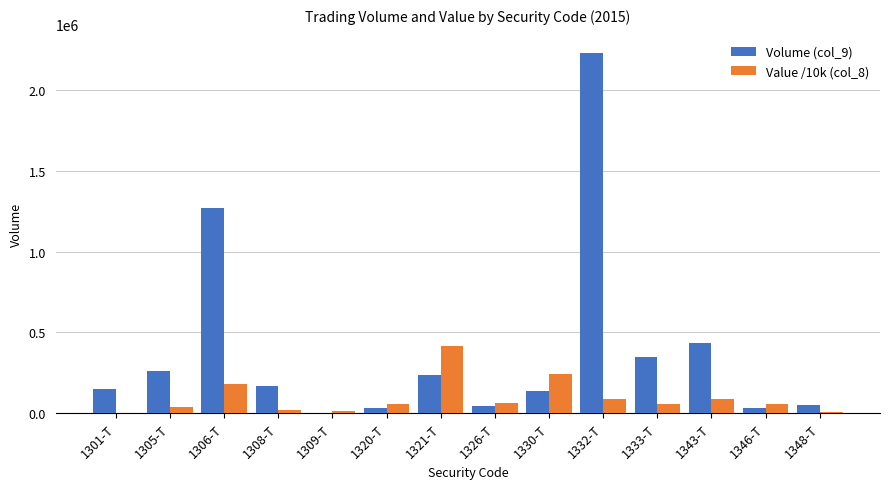

The value of Volume (col_9) at 1333-T is 96151.9. True or false?

False